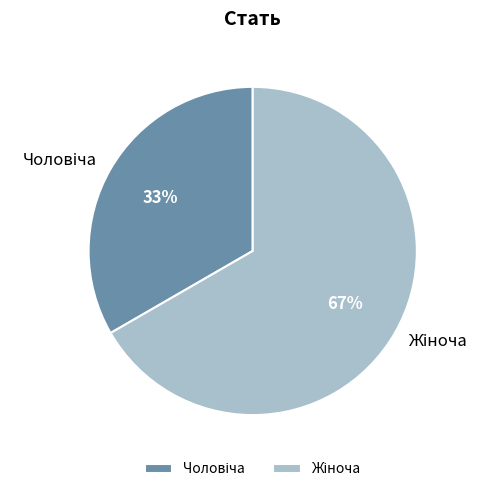

Does any single category account for the majority?

Yes